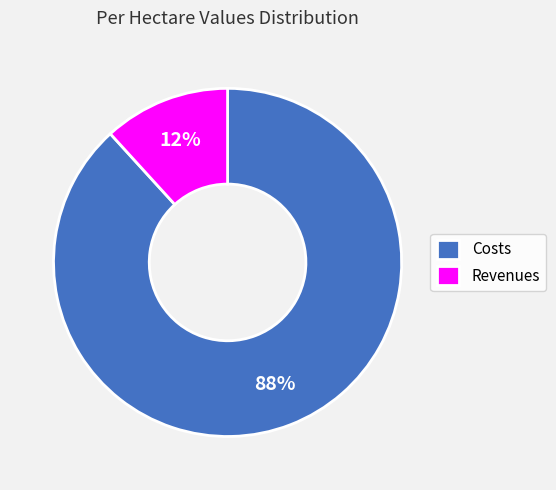

What is the smallest slice in the pie chart?

Revenues